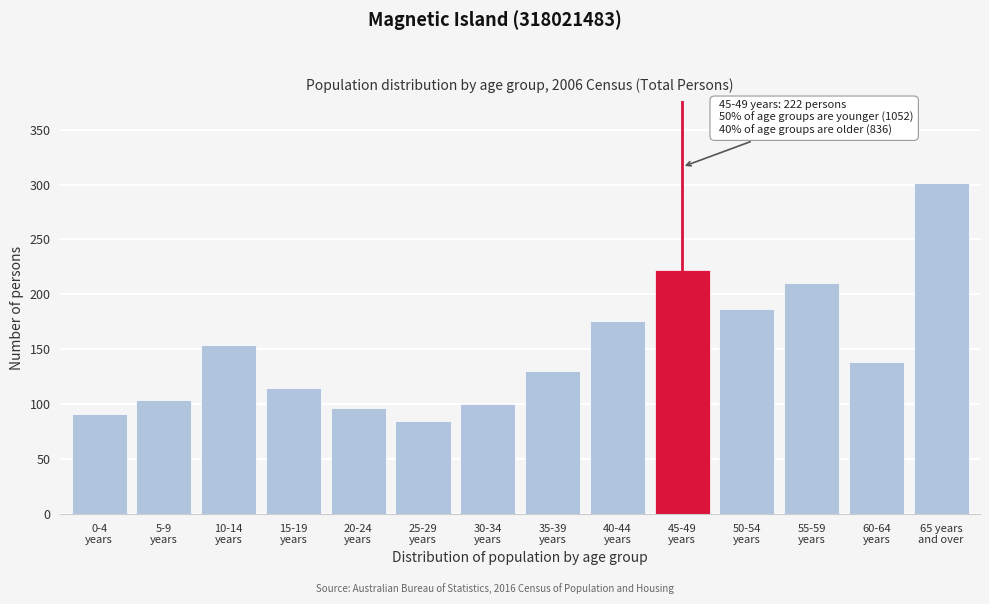

Reading left to right, extract all data points from this chart.

91	104	154	115	97	85	100	130	176	222	187	210	138	301